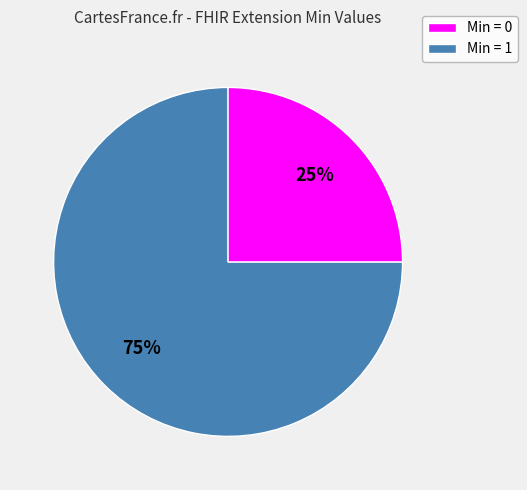

Is there any slice that represents more than half of the pie?

Yes